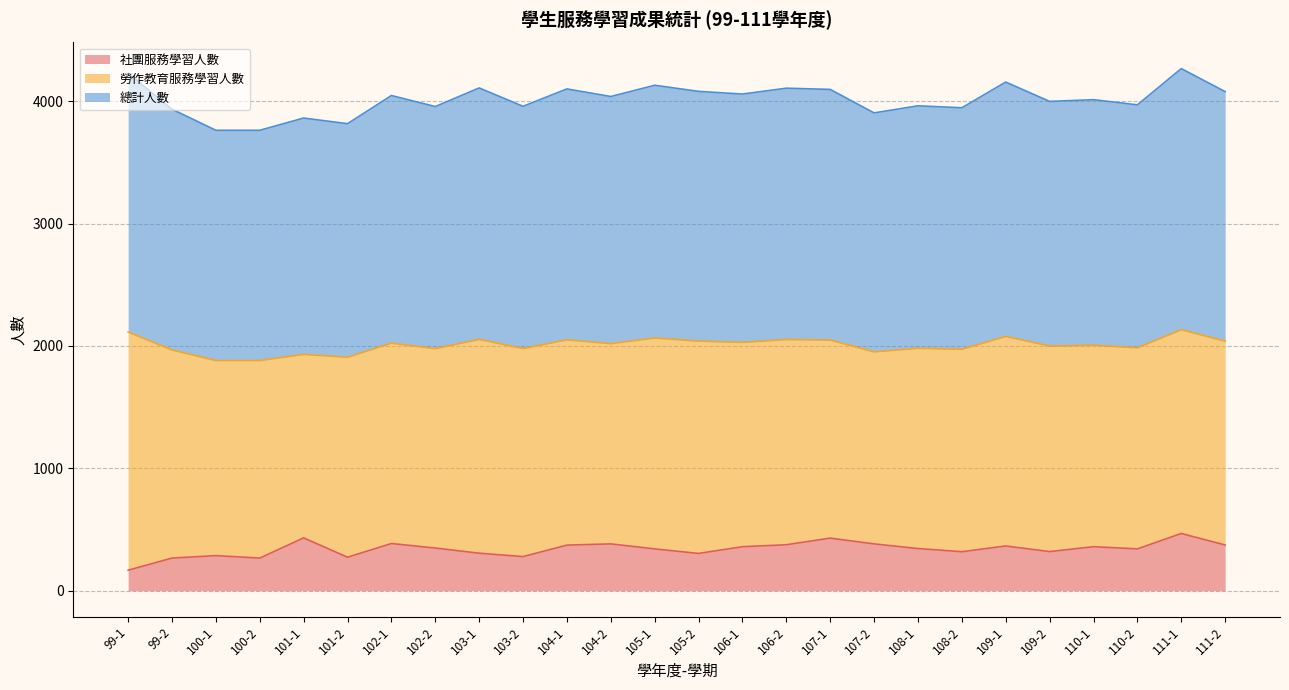

What is the difference between the maximum and minimum values in the 社團服務學習人數 series?

300